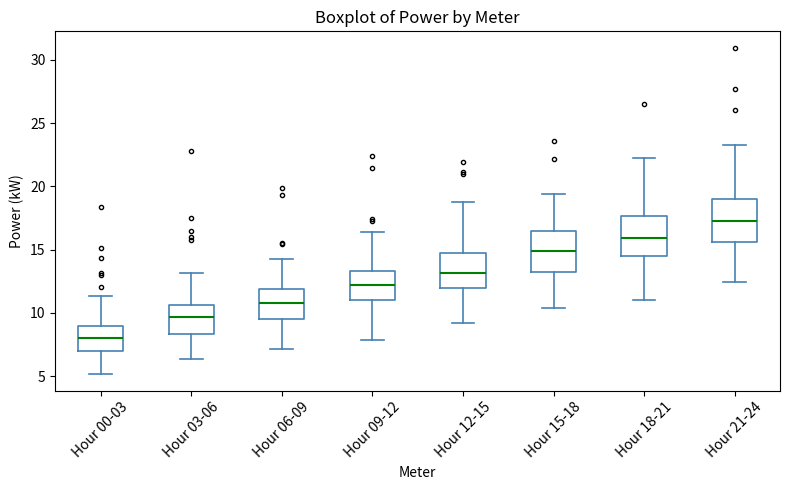

Where is the upper edge of the box for Hour 00-03 on the y-axis? The values are not printed on the chart, so give them approximately, as read against the axis.

9.0